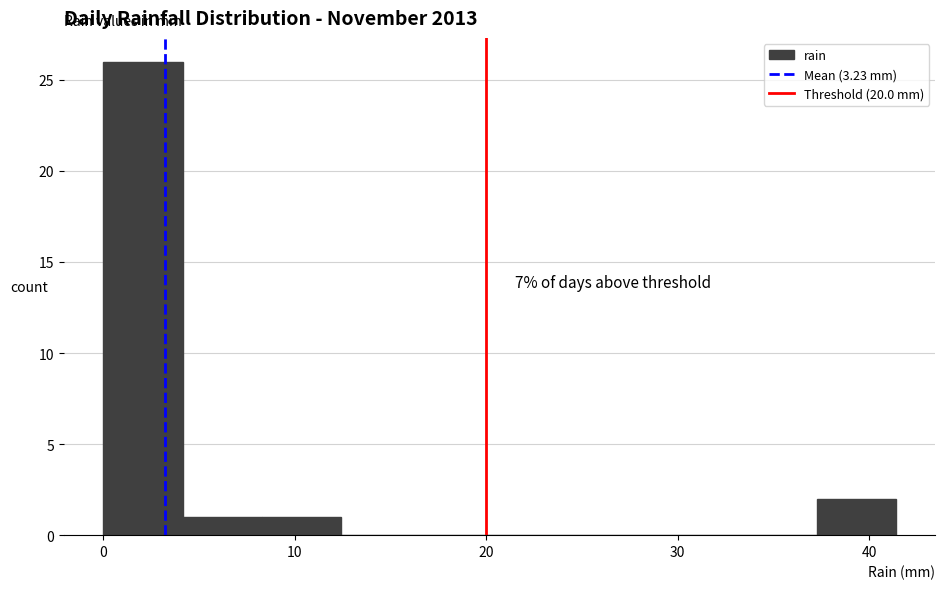

Over which range of the x-axis is the bar tallest?

0 to 4